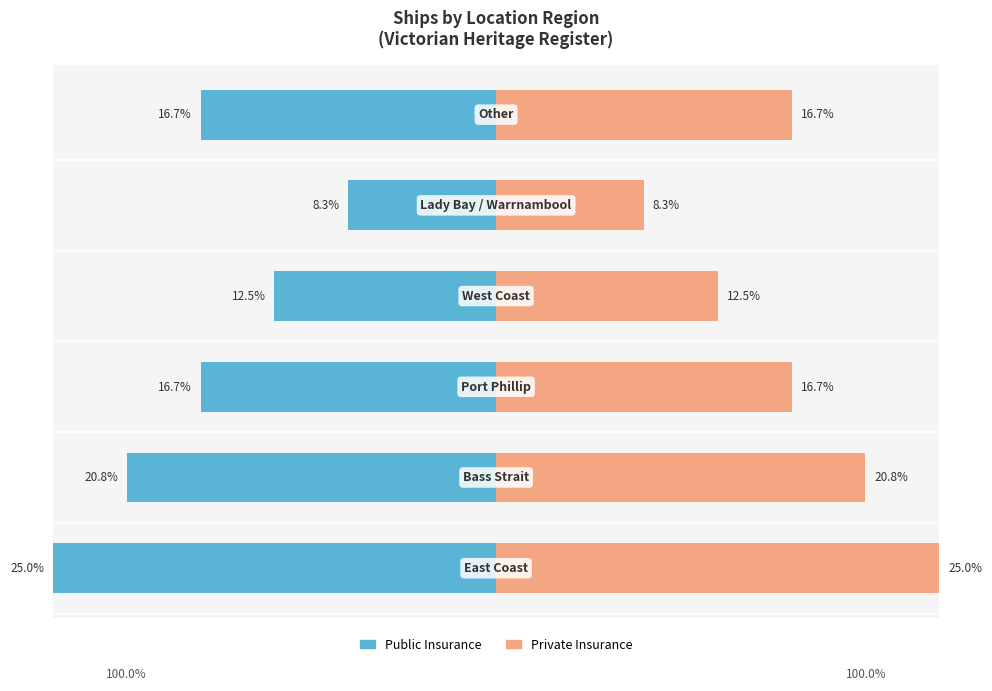

How many bars are there in each group?

2